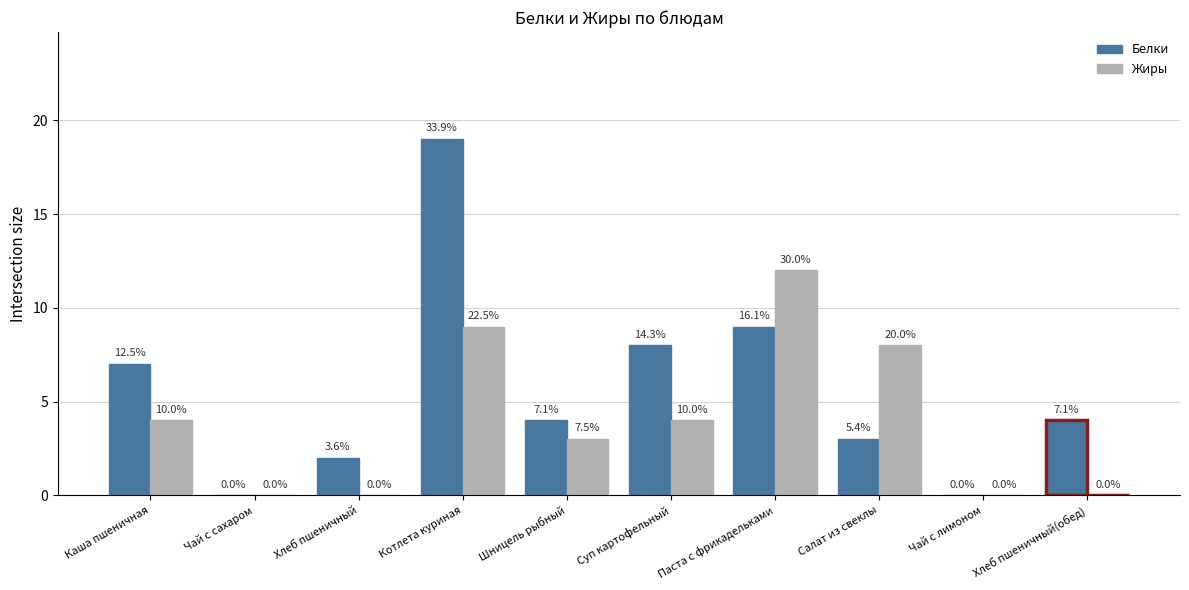

The Жиры series shows 12 at Паста с фрикадельками. True or false?

True